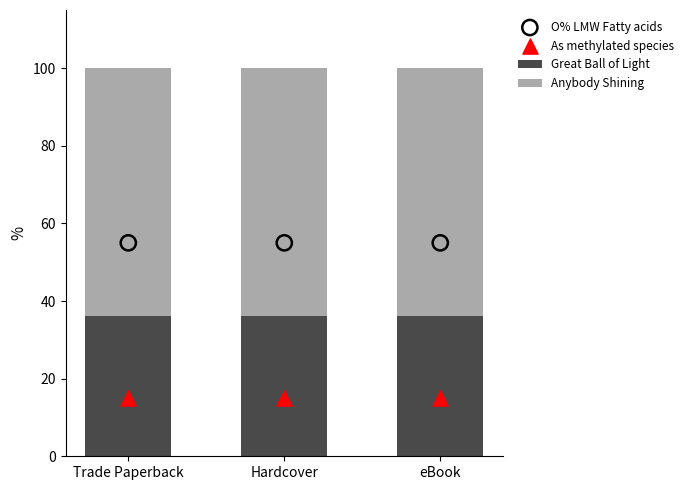

Which series has the largest total across all categories?

Anybody Shining